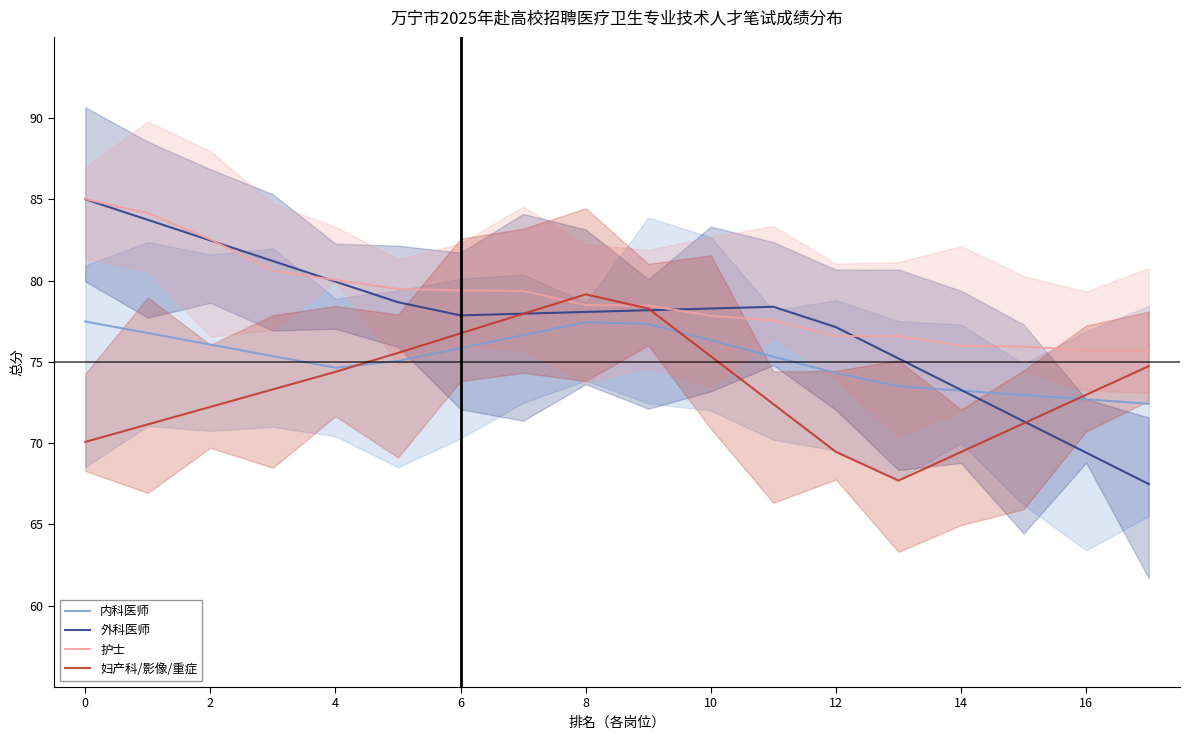

Where do 外科医师 and 内科医师 first cross each other?

14 and 15